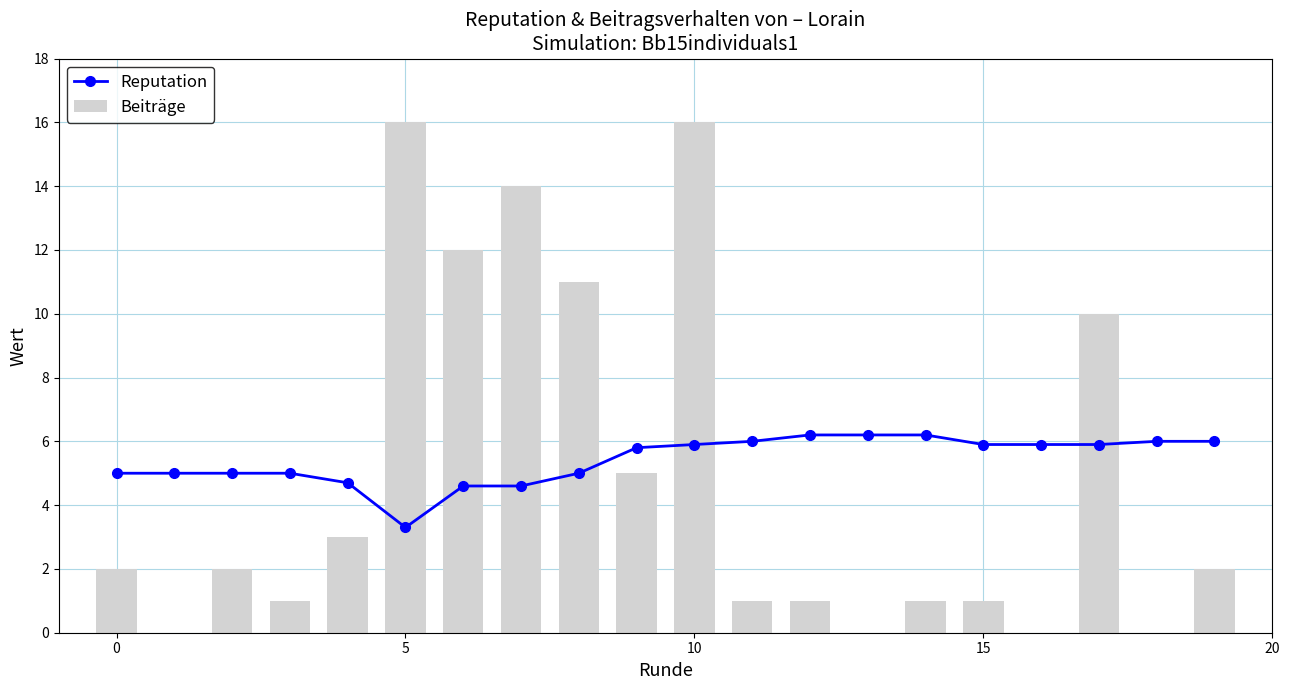

What are all the series names shown in the legend?

Reputation, Beiträge